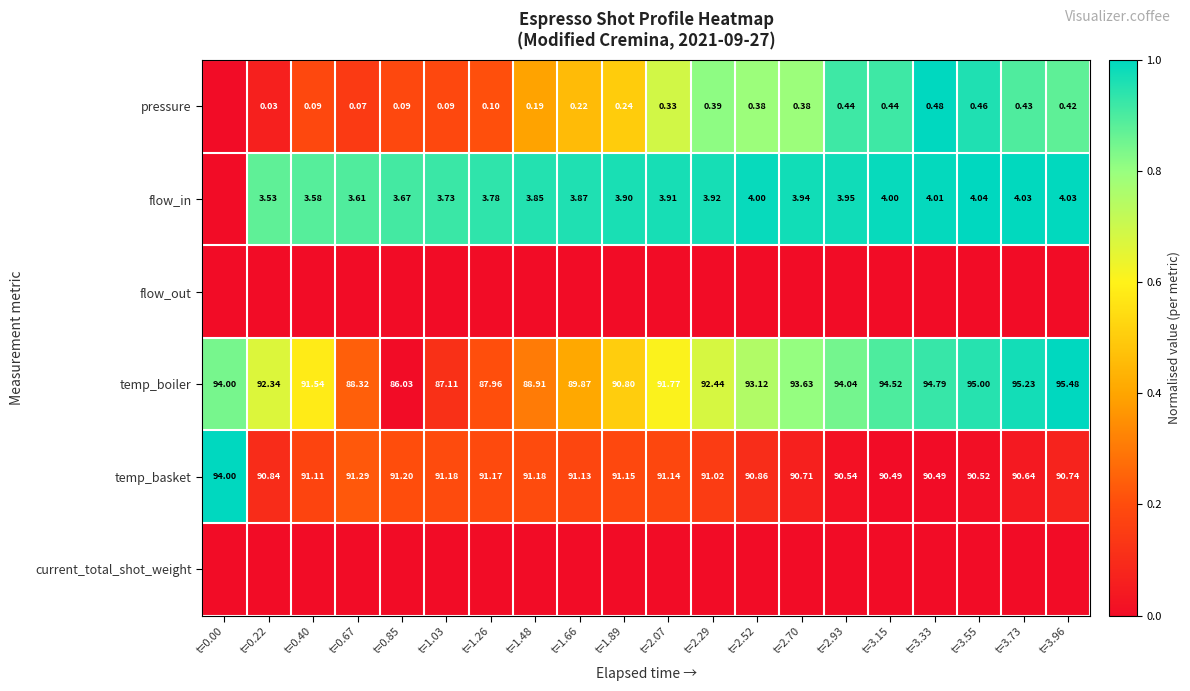

How many data points in temp_boiler are above 92?

11